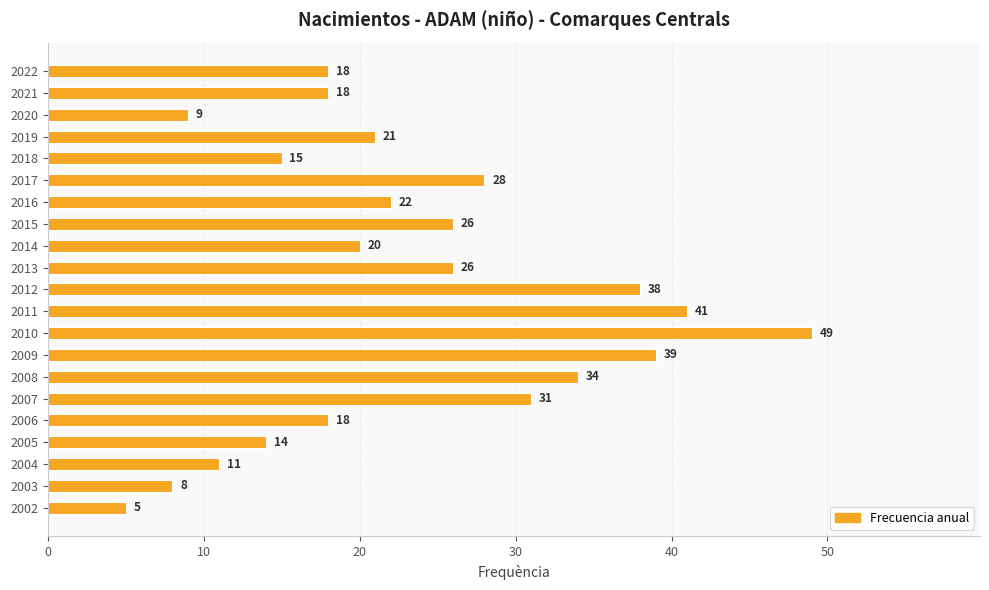

Reading top to bottom, transcribe all the data shown in this chart.

2022=18	2021=18	2020=9	2019=21	2018=15	2017=28	2016=22	2015=26	2014=20	2013=26	2012=38	2011=41	2010=49	2009=39	2008=34	2007=31	2006=18	2005=14	2004=11	2003=8	2002=5